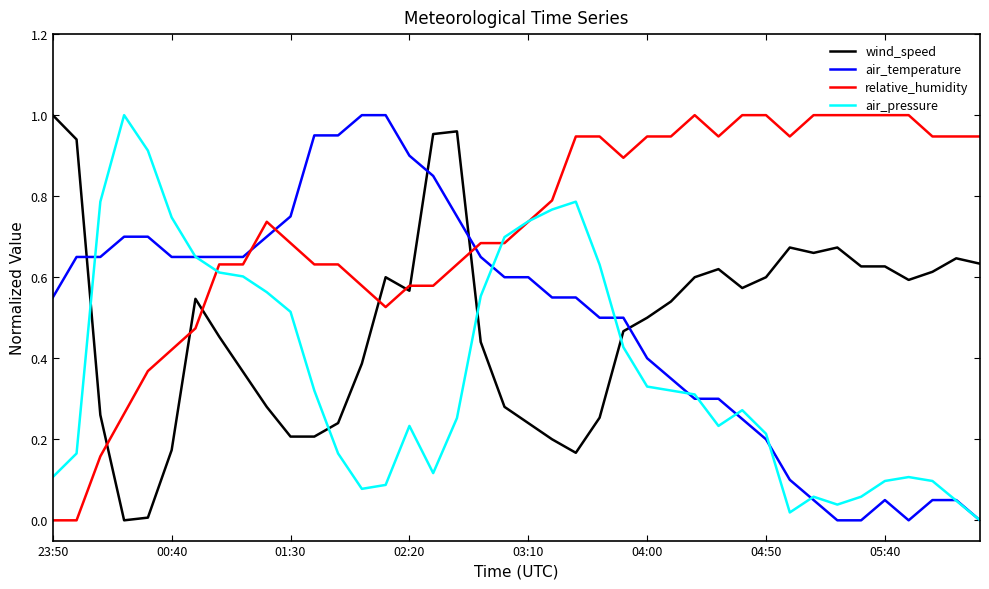

After their last crossing, which series has the higher values: wind_speed or air_pressure?

wind_speed